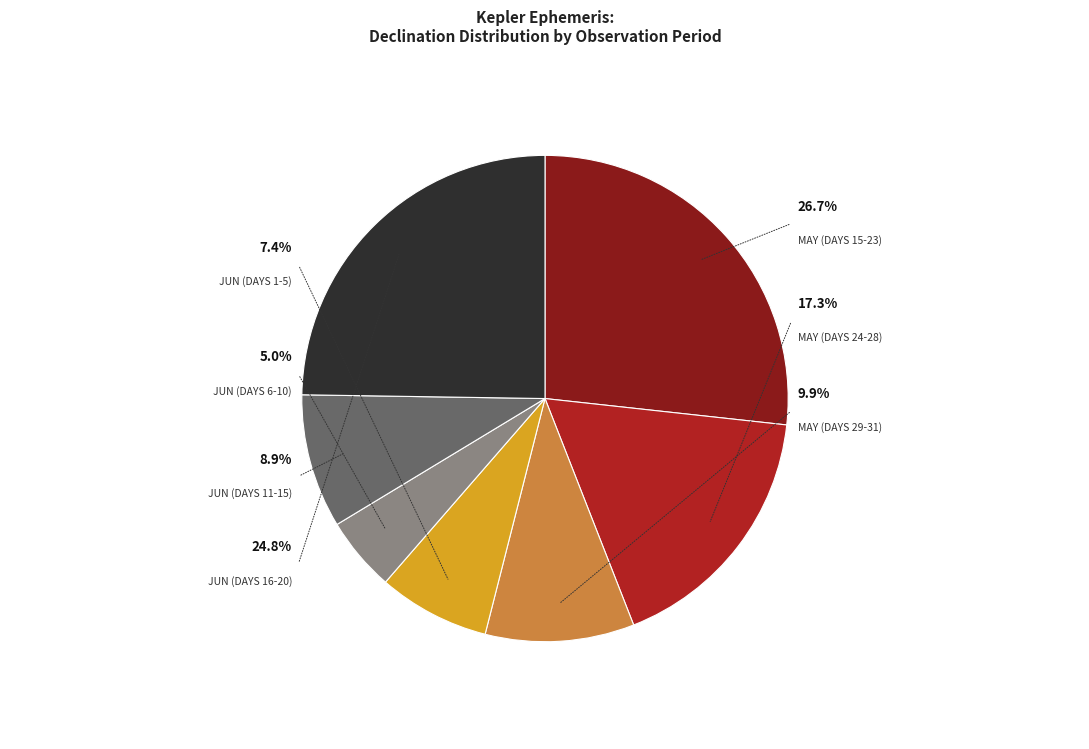

Is there any slice that represents more than half of the pie?

No